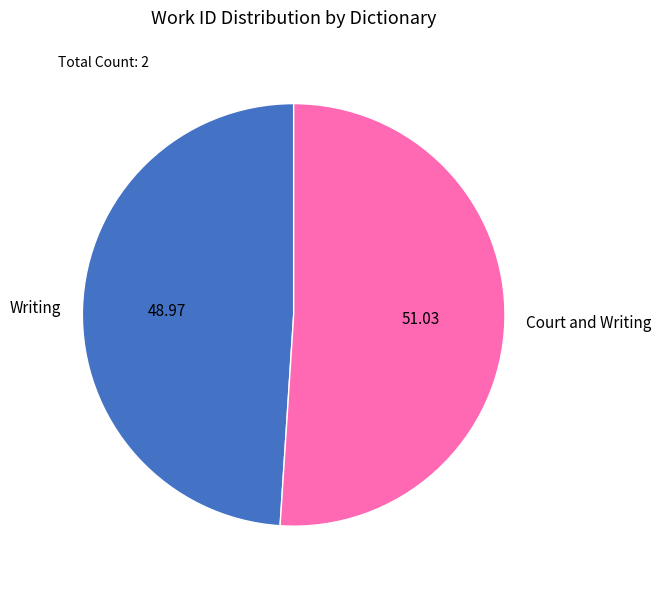

Rank the categories by value from highest to lowest.

Court and Writing, Writing